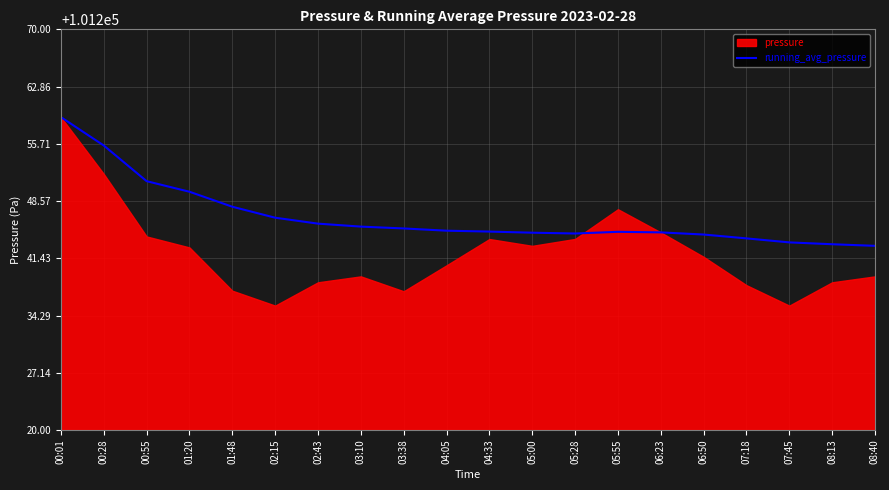

What is the change in value from 01:20 to 08:13?

-6.6